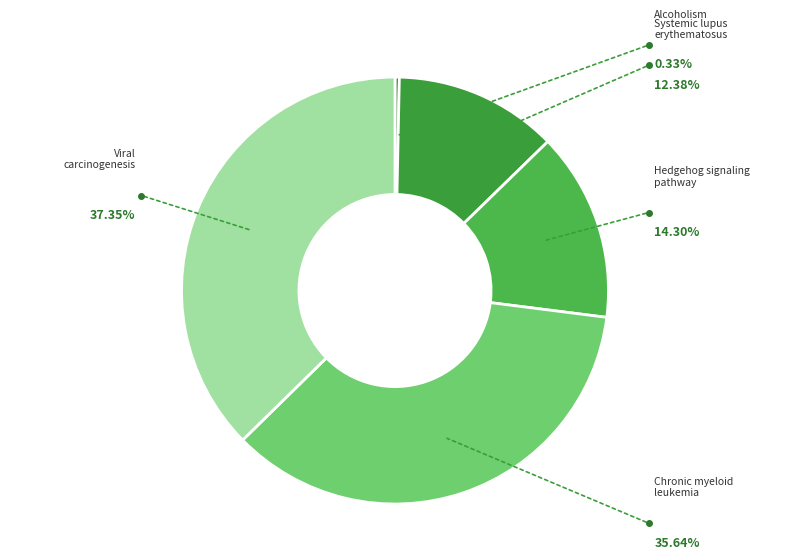

How many slices are in this pie chart?

5